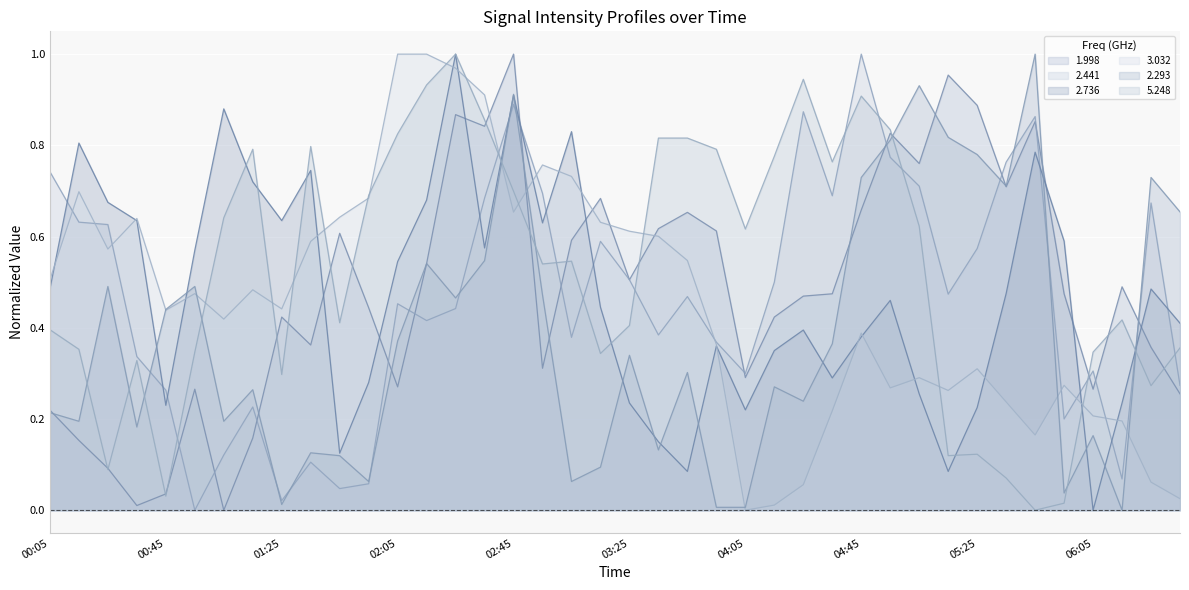

At which category does 2.441 reach its first local peak?

1997/10/08 01:15